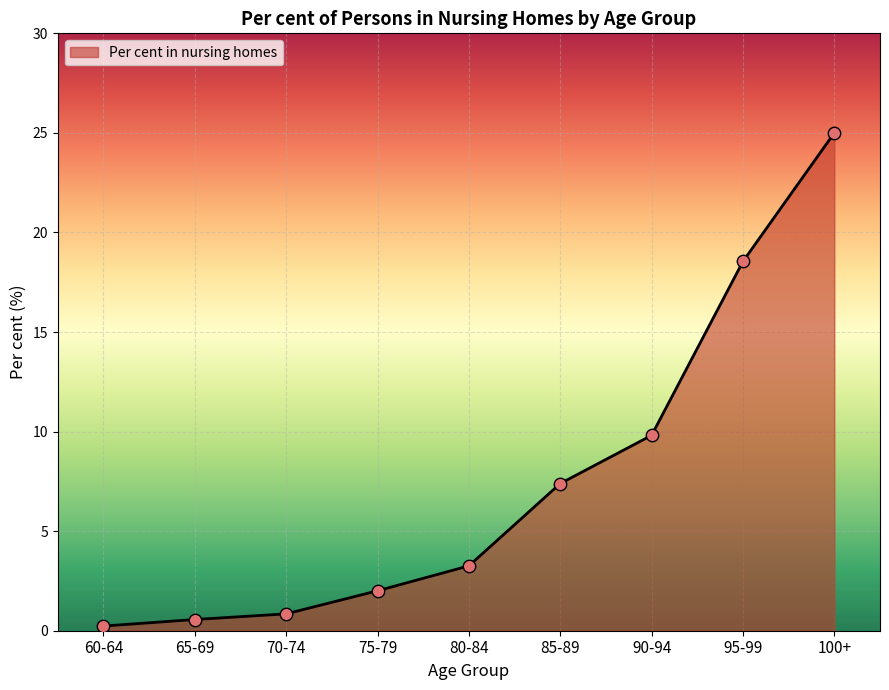

What is the change in value from 60-64 to 65-69?

+0.3